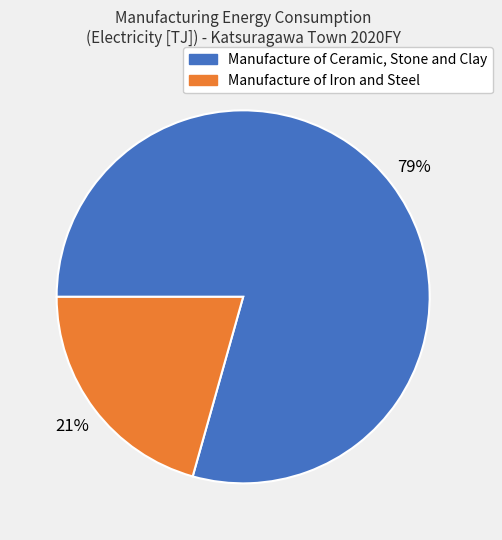

Is there a majority slice in this chart?

Yes